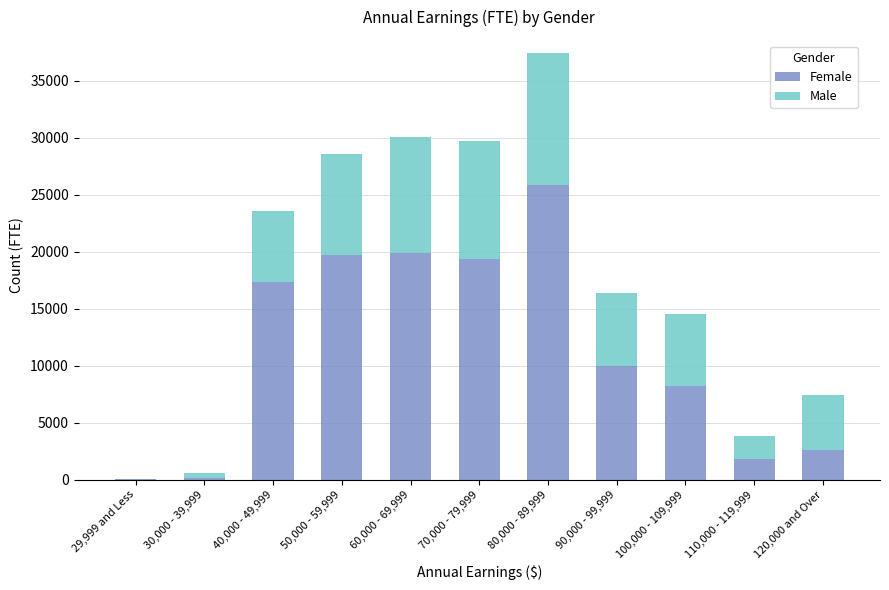

Are the bars grouped side by side (vs. stacked)?

No